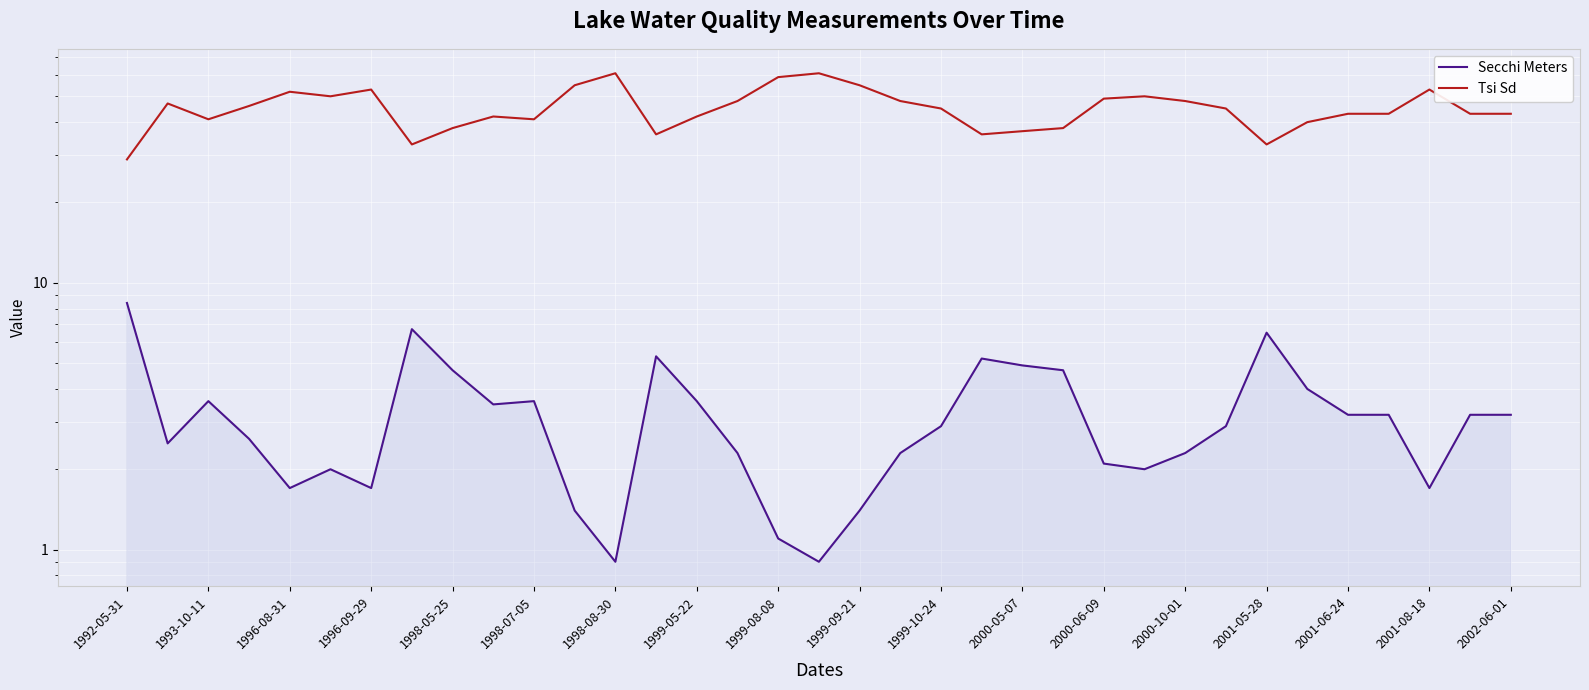

Which series changed the most between 1998-07-05 and 2002-06-01?

Tsi Sd